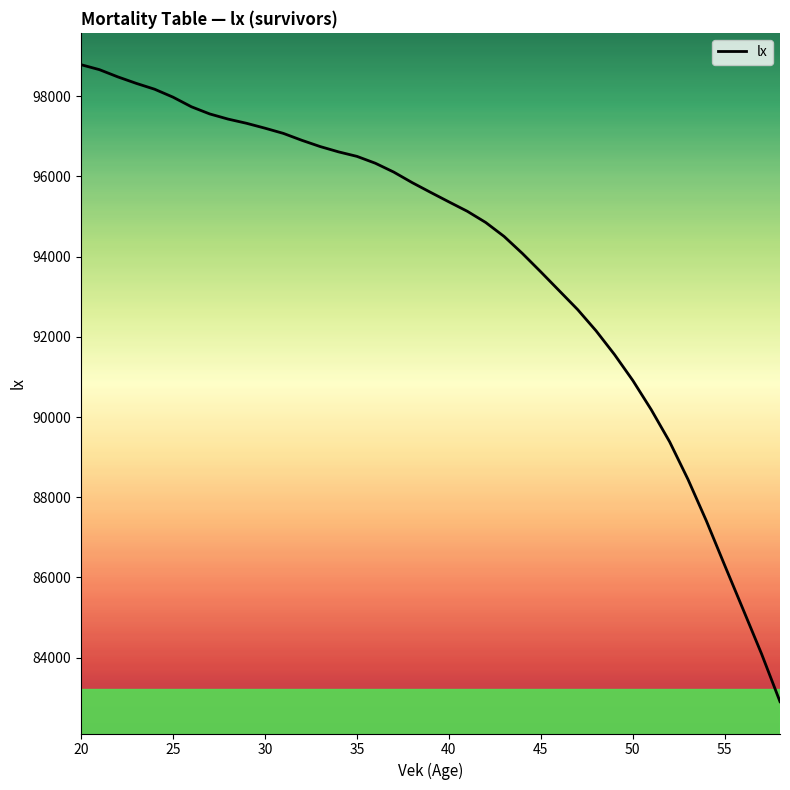

What is the difference between the maximum and minimum values?

15883.8